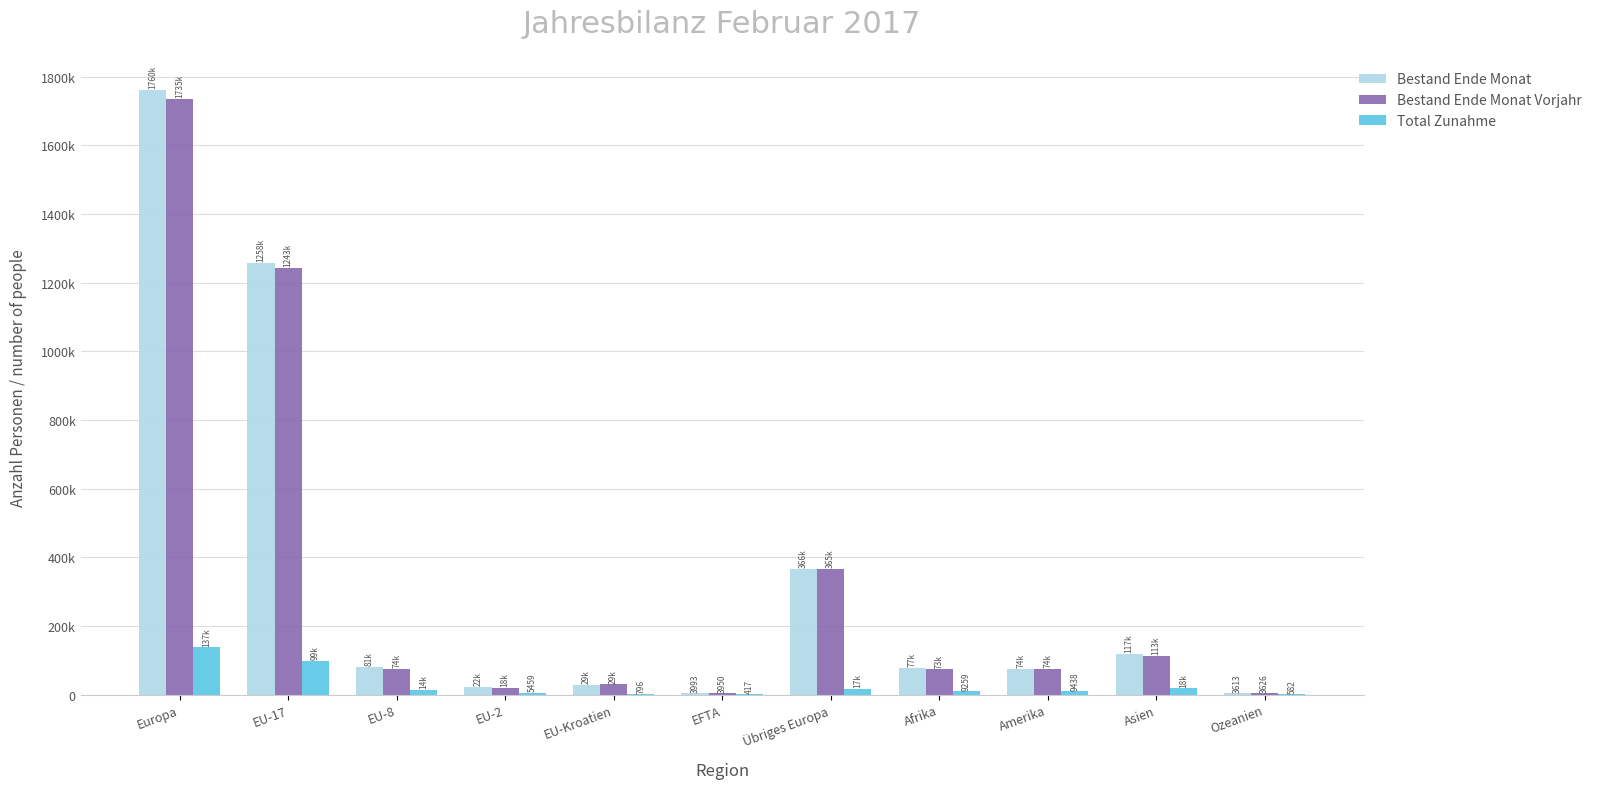

Between Übriges Europa and EU-2, which is larger?

Übriges Europa